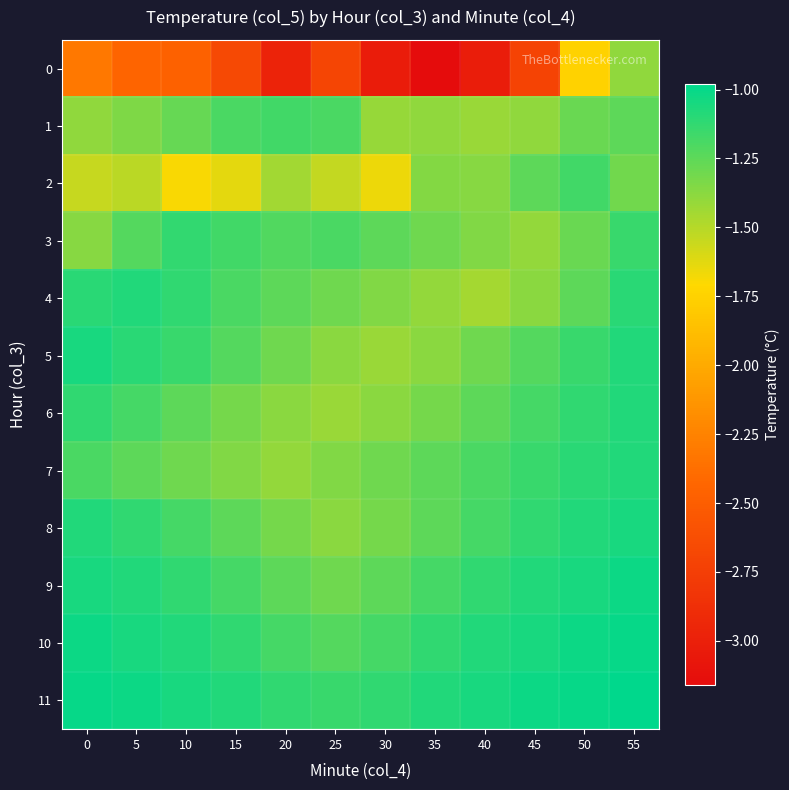

Which series has the largest total across all categories?

11